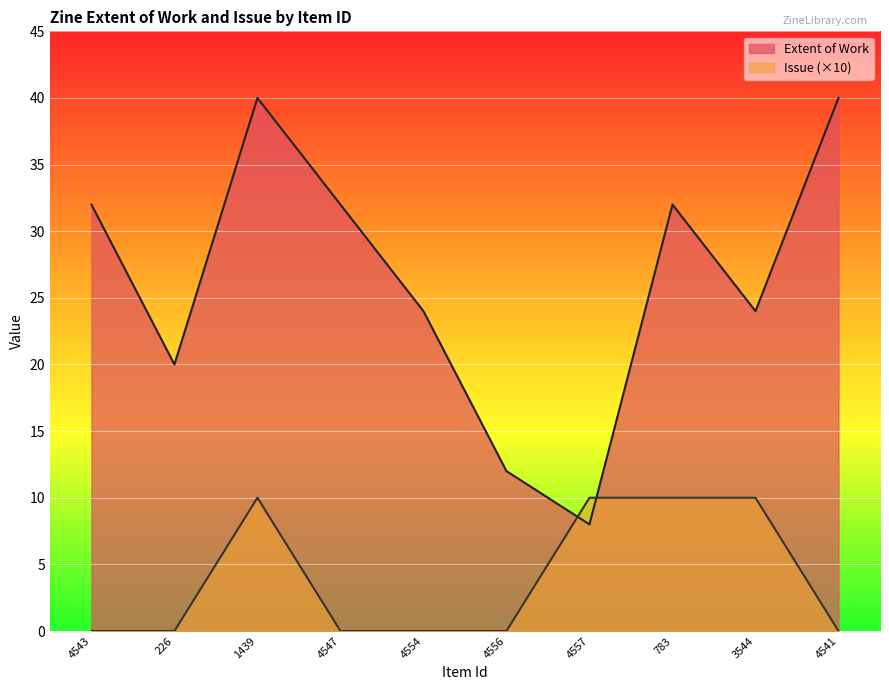

Is it true that Issue equals 0 at 4541?

True